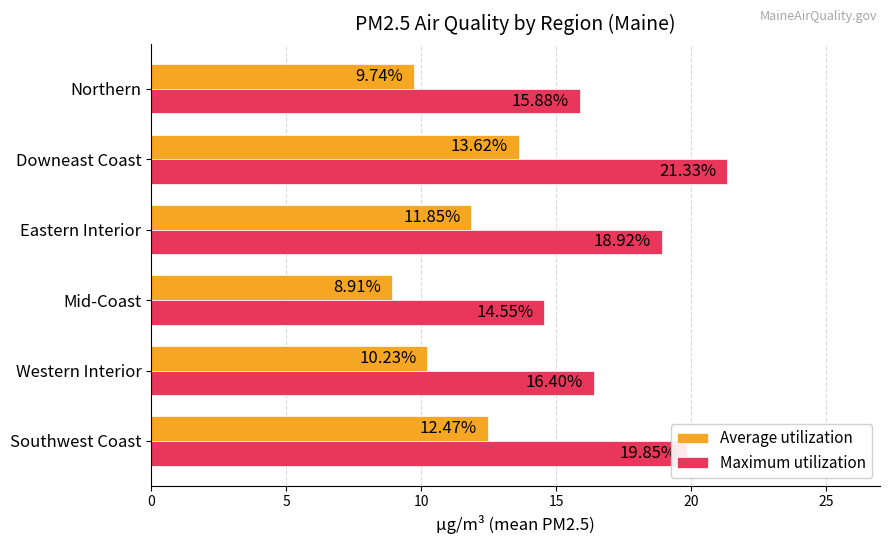

Rank the series by their average value, from highest to lowest.

Maximum utilization, Average utilization